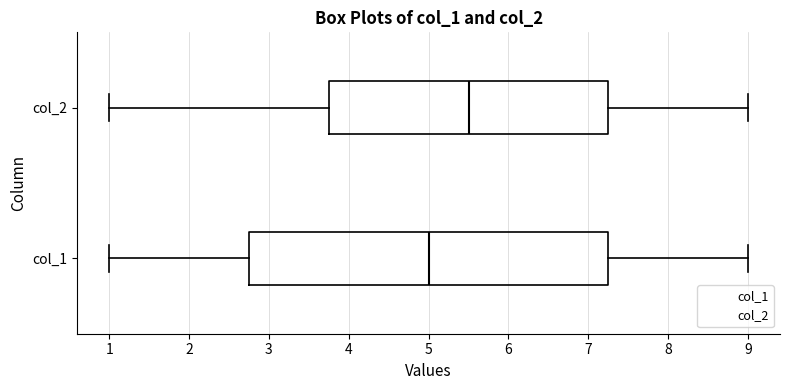

Which box has the furthest to the left median line?

col_1